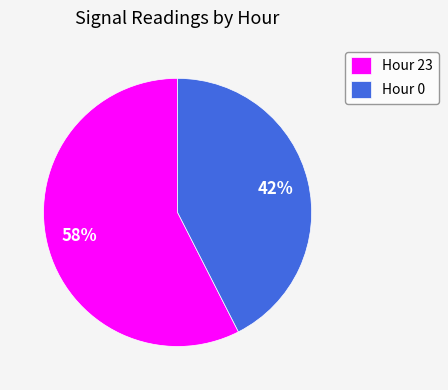

Is it true that Hour 0 is 28% of the pie?

False